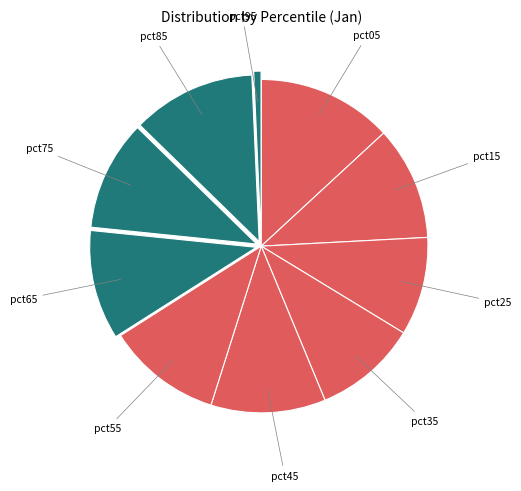

How many segments does this pie chart have?

10